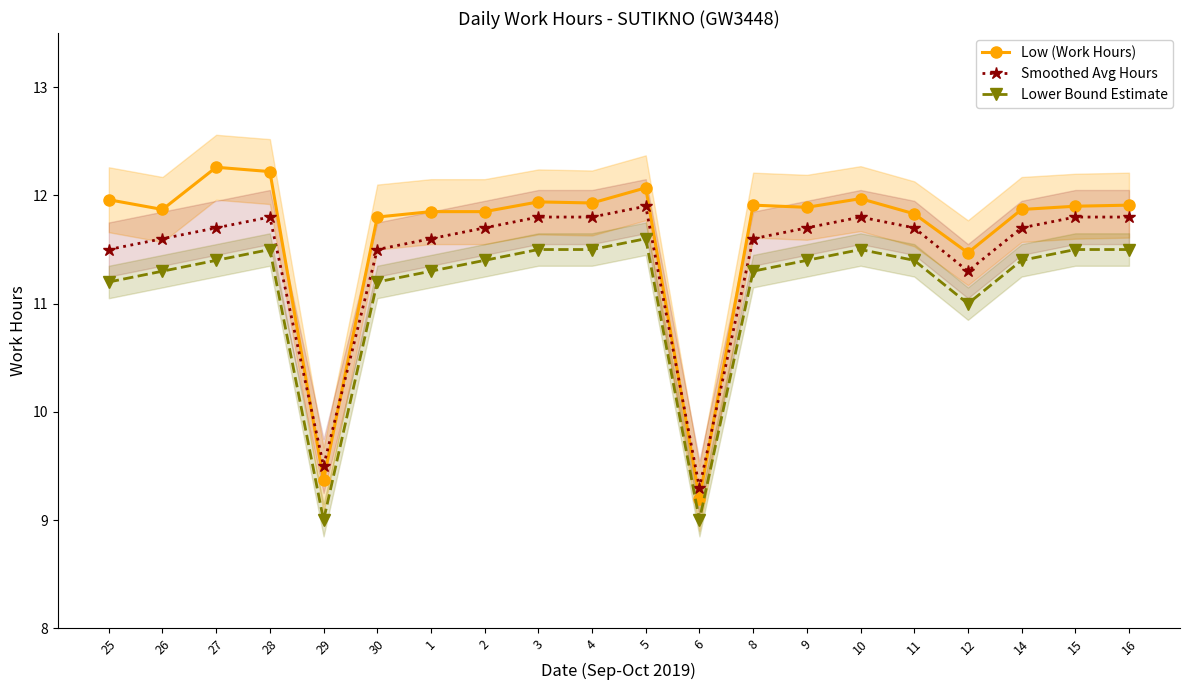

What is the minimum value for Low (Work Hours)?

9.2